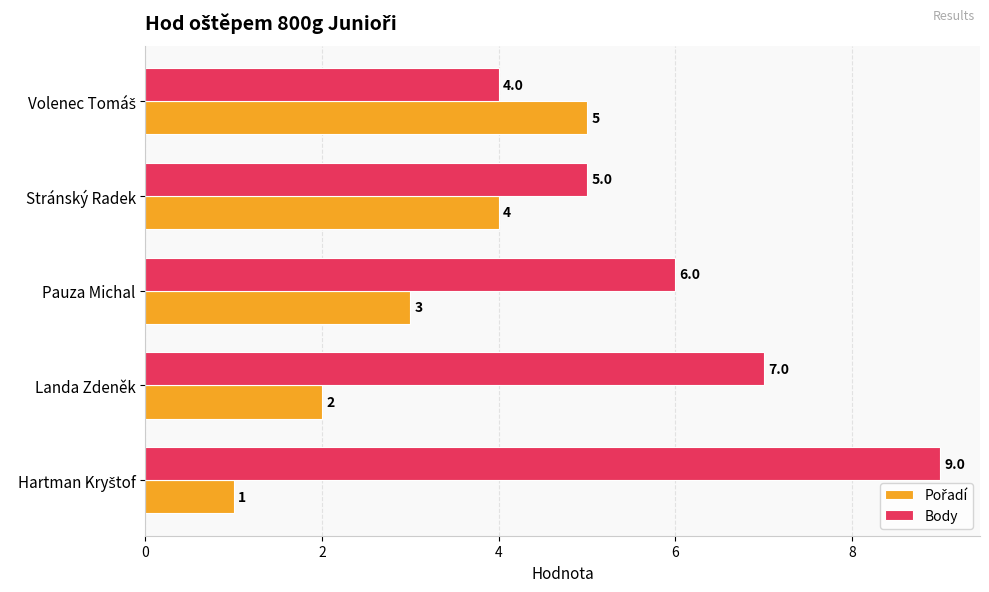

Which series has the largest total across all categories?

Body